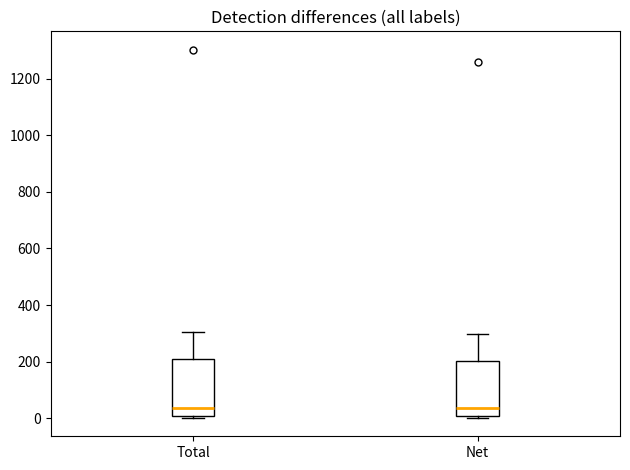

Where is the lower edge of the box for Total on the y-axis? The values are not printed on the chart, so give them approximately, as read against the axis.

0